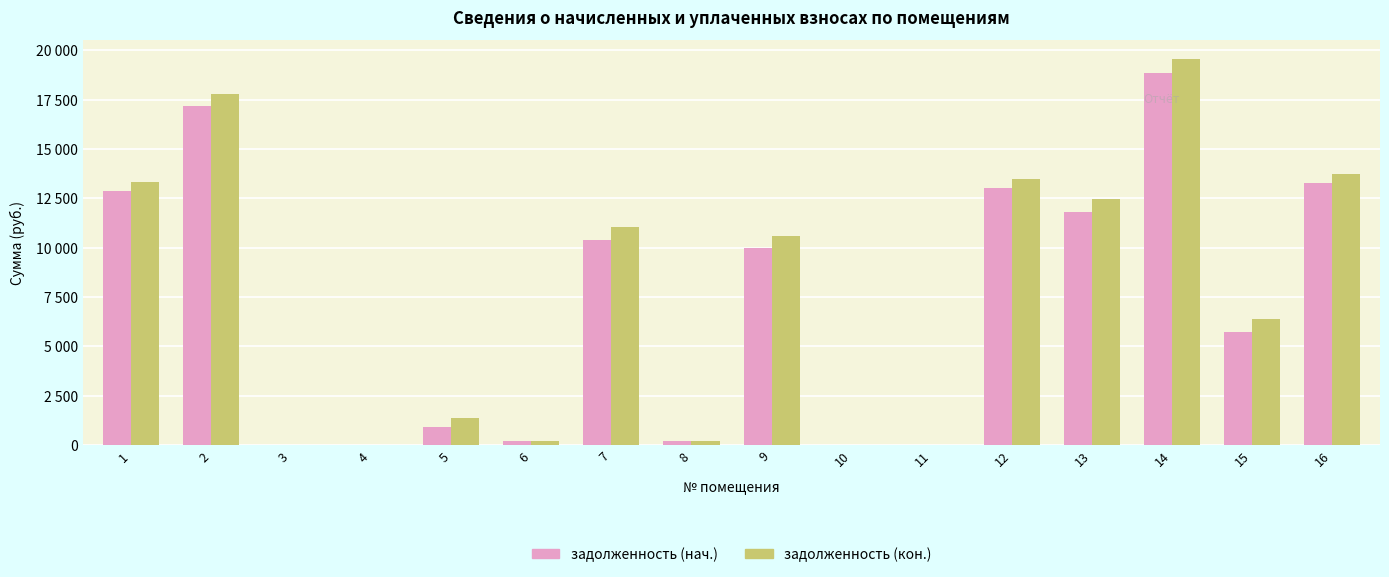

Reading left to right, transcribe all the data shown in this chart.

задолженность (нач.): 12871.4	17156.3	0.0	0.0	914.5	206.4	10384.4	211.2	9970.2	0.0	0.0	13026.4	11813.1	18868.4	5749.9	13285.2
задолженность (кон.): 13324.8	17780.9	0.0	0.0	1371.6	206.4	11047.3	211.2	10611.2	0.0	0.0	13485.2	12443.2	19533.1	6376.3	13753.2